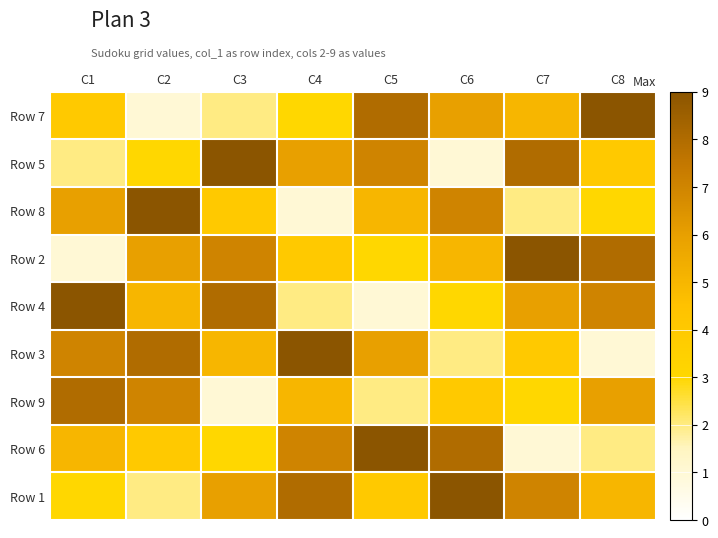

Reading right to left, list all the values displayed in this chart.

Row 7: C8=9	C7=5	C6=6	C5=8	C4=3	C3=2	C2=1	C1=4
Row 5: C8=4	C7=8	C6=1	C5=7	C4=6	C3=9	C2=3	C1=2
Row 8: C8=3	C7=2	C6=7	C5=5	C4=1	C3=4	C2=9	C1=6
Row 2: C8=8	C7=9	C6=5	C5=3	C4=4	C3=7	C2=6	C1=1
Row 4: C8=7	C7=6	C6=3	C5=1	C4=2	C3=8	C2=5	C1=9
Row 3: C8=1	C7=4	C6=2	C5=6	C4=9	C3=5	C2=8	C1=7
Row 9: C8=6	C7=3	C6=4	C5=2	C4=5	C3=1	C2=7	C1=8
Row 6: C8=2	C7=1	C6=8	C5=9	C4=7	C3=3	C2=4	C1=5
Row 1: C8=5	C7=7	C6=9	C5=4	C4=8	C3=6	C2=2	C1=3